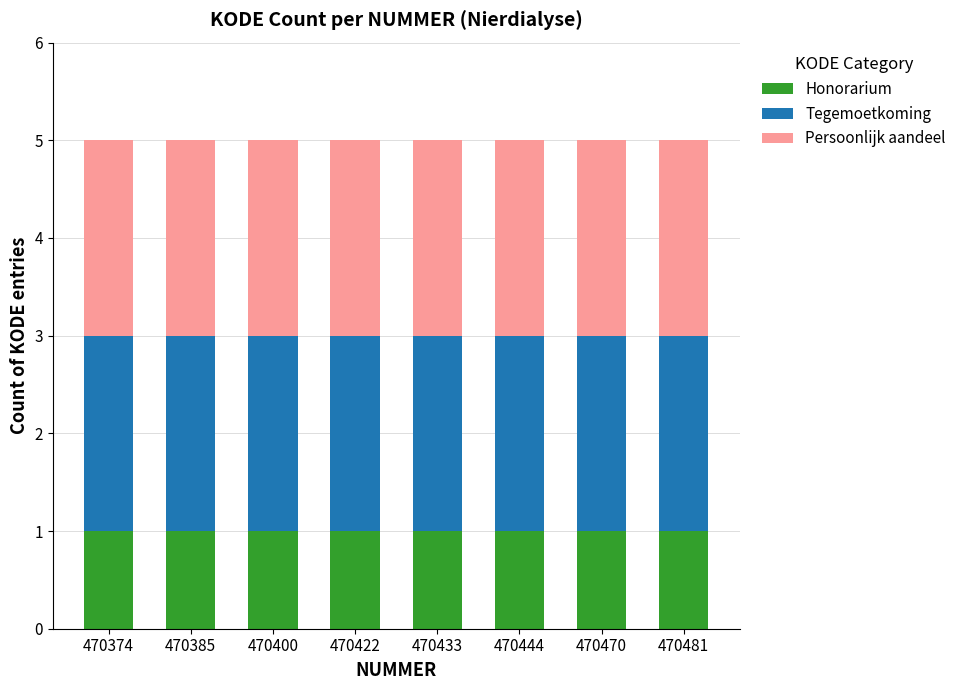

How many distinct data groups are displayed?

3